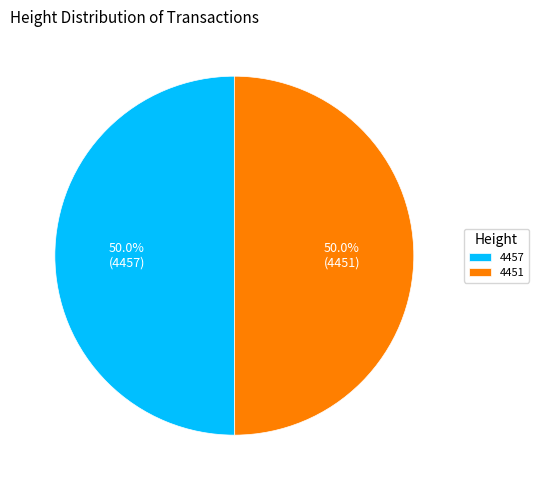

Approximately how many times larger is the value at 4457 compared to 4451?

1.0